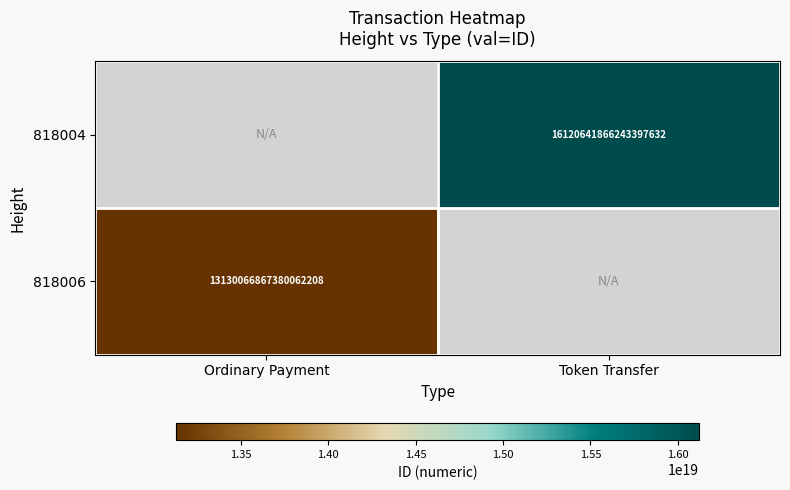

What is the minimum value shown in the chart?

13130066867380062208.0